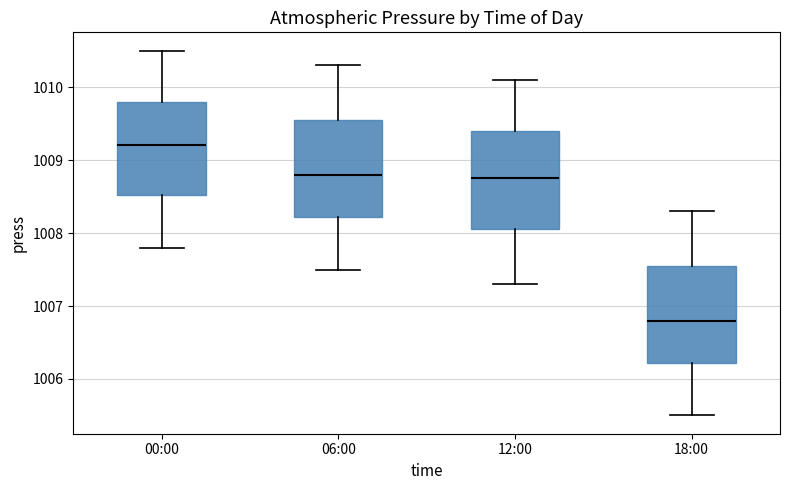

Reading left to right, transcribe this box plot: for each box, give where its median line is, the range the box spans, and where its two whiskers end, as read against the y-axis. The values are not printed on the chart, so give them approximately, as read against the axis.

00:00: median 1009.2, box 1008.5 to 1009.8, whiskers 1007.8 to 1010.5
06:00: median 1008.8, box 1008.2 to 1009.6, whiskers 1007.5 to 1010.3
12:00: median 1008.8, box 1008.1 to 1009.4, whiskers 1007.3 to 1010.1
18:00: median 1006.8, box 1006.2 to 1007.6, whiskers 1005.5 to 1008.3